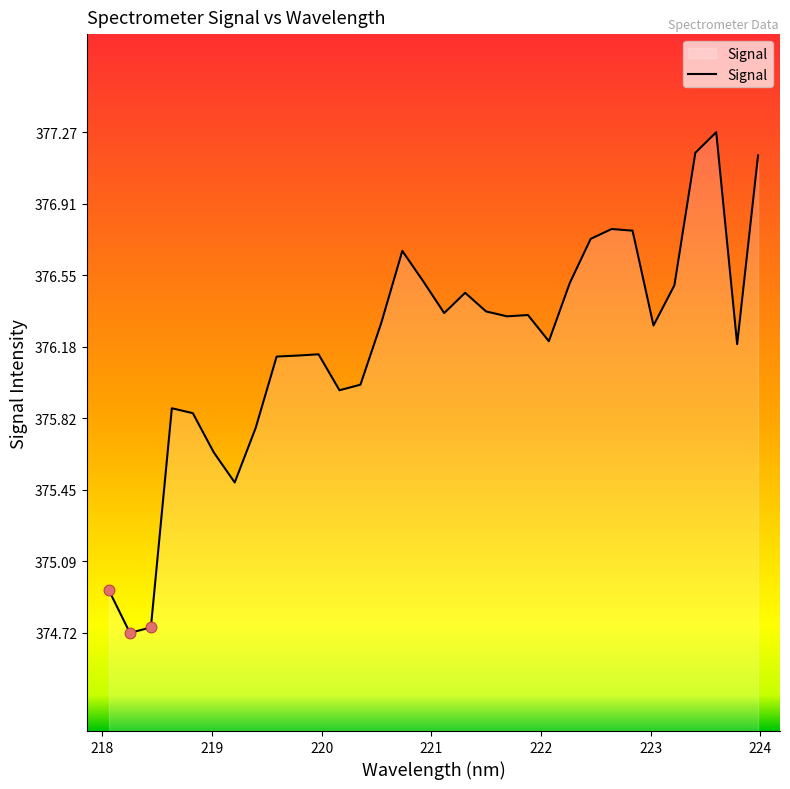

What is the greatest value displayed?

377.3